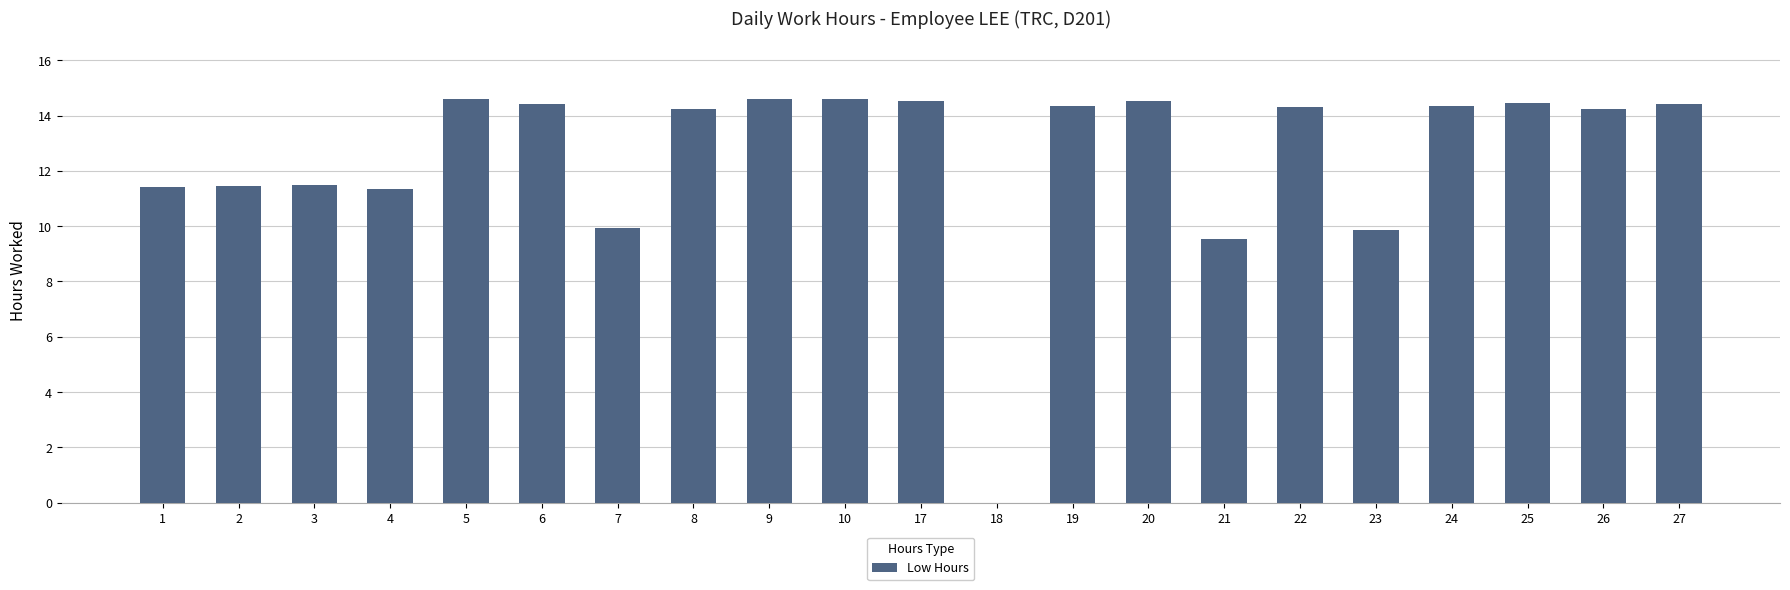

Which has a higher value, 18 or 5?

5